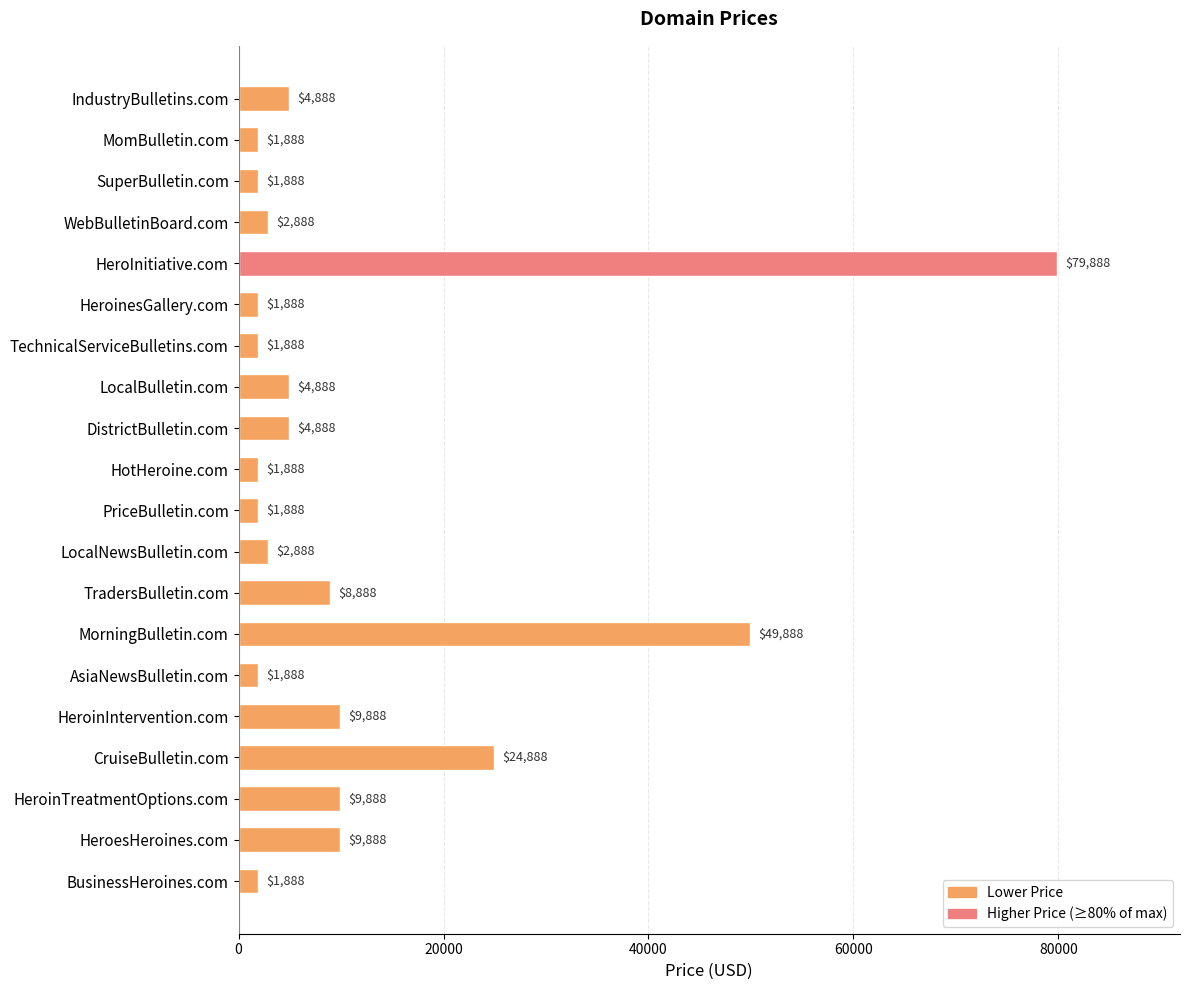

Count the number of categories in the chart.

20